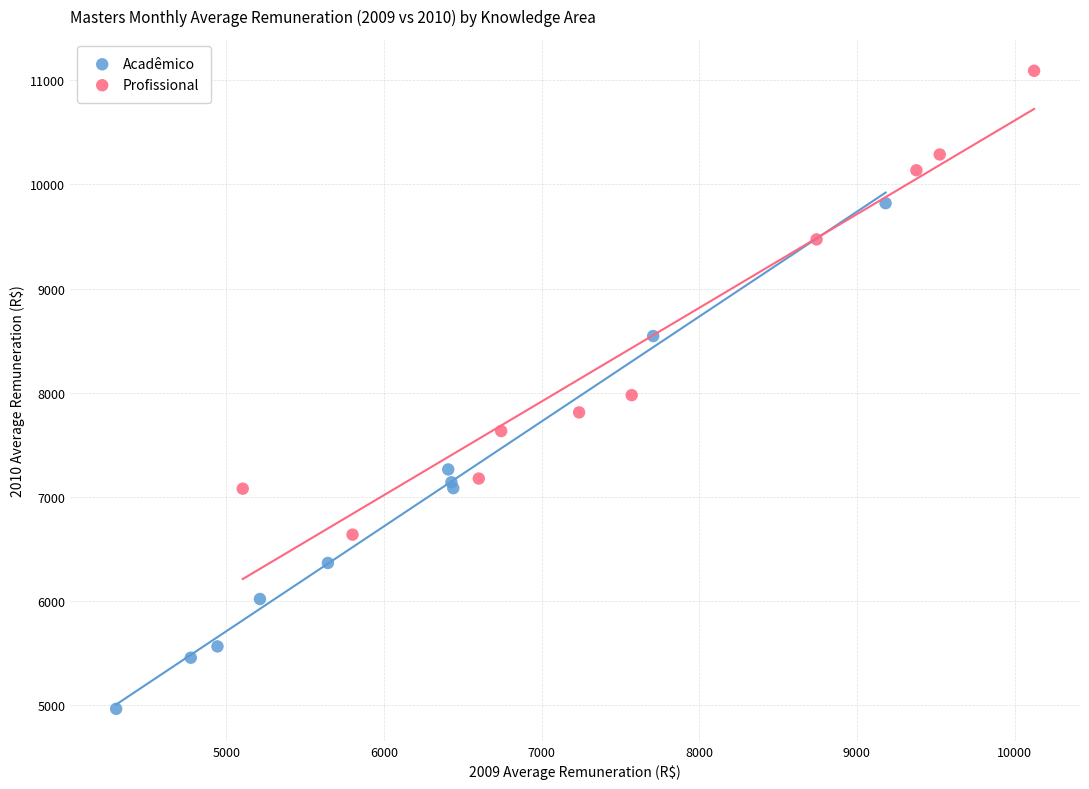

Which series reaches the minimum Y coordinate?

Acadêmico